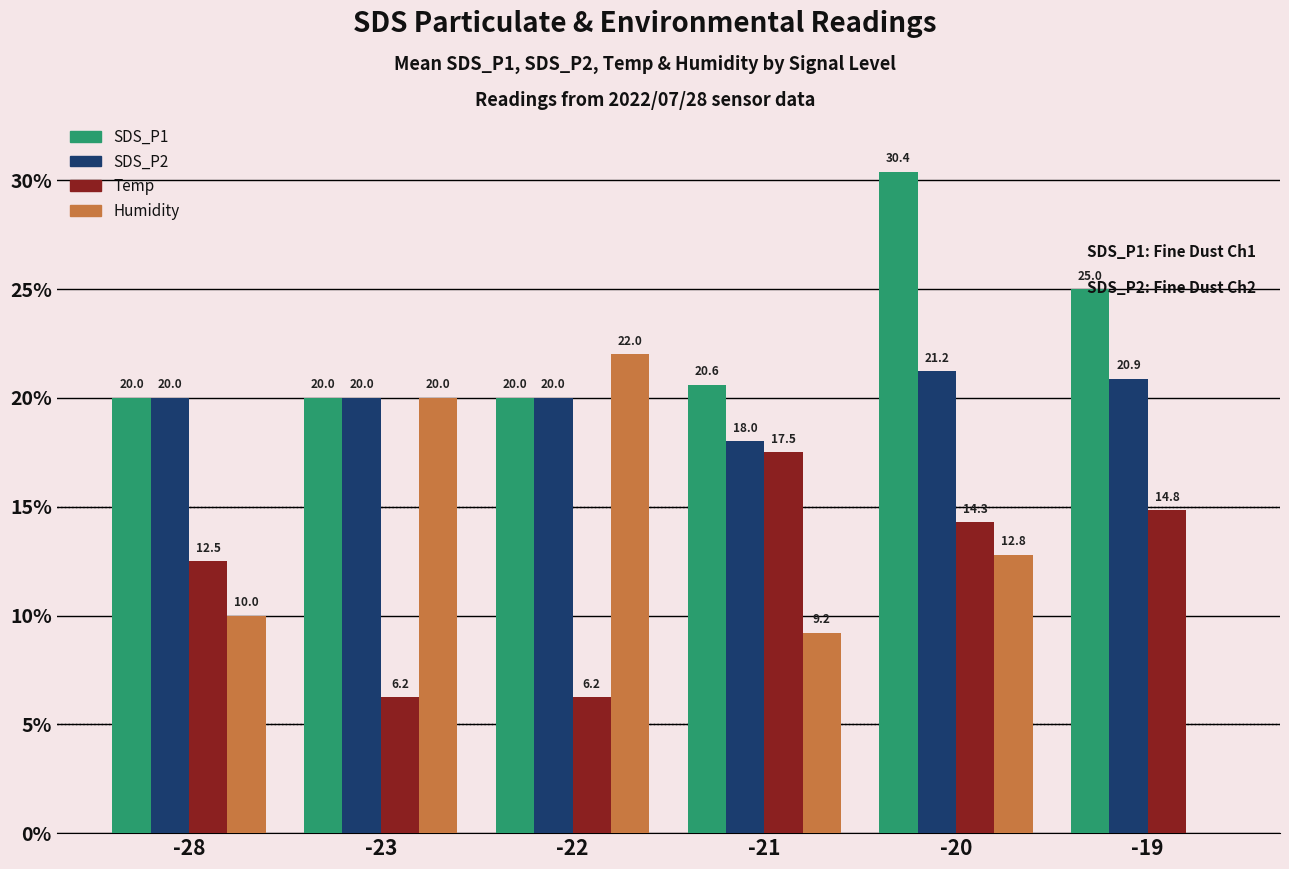

Which series changed the most between -20 and -19?

Humidity